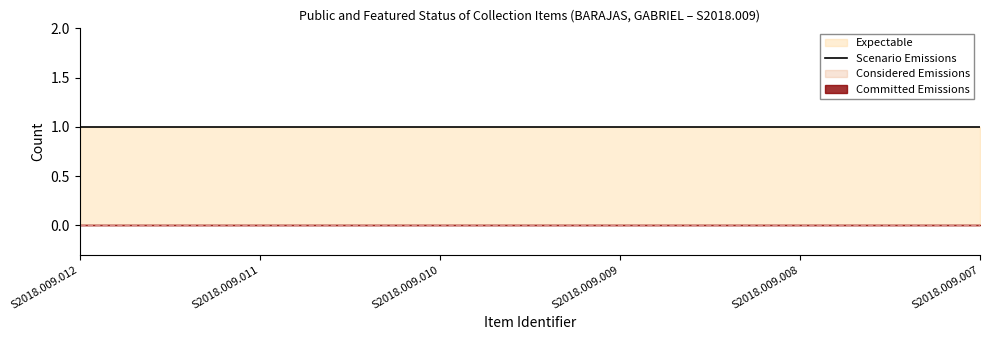

True or false: Considered Emissions has more than 0 interior local peaks.

False